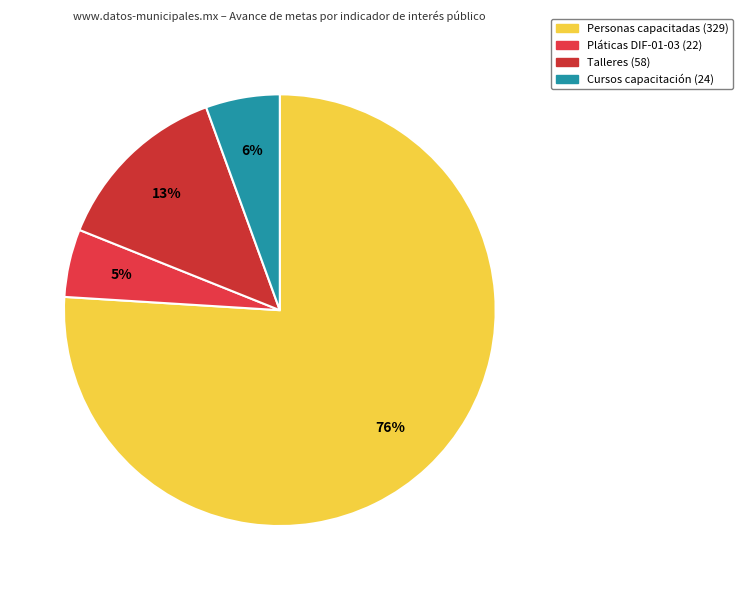

To the nearest percent, what is the average slice percentage?

25%